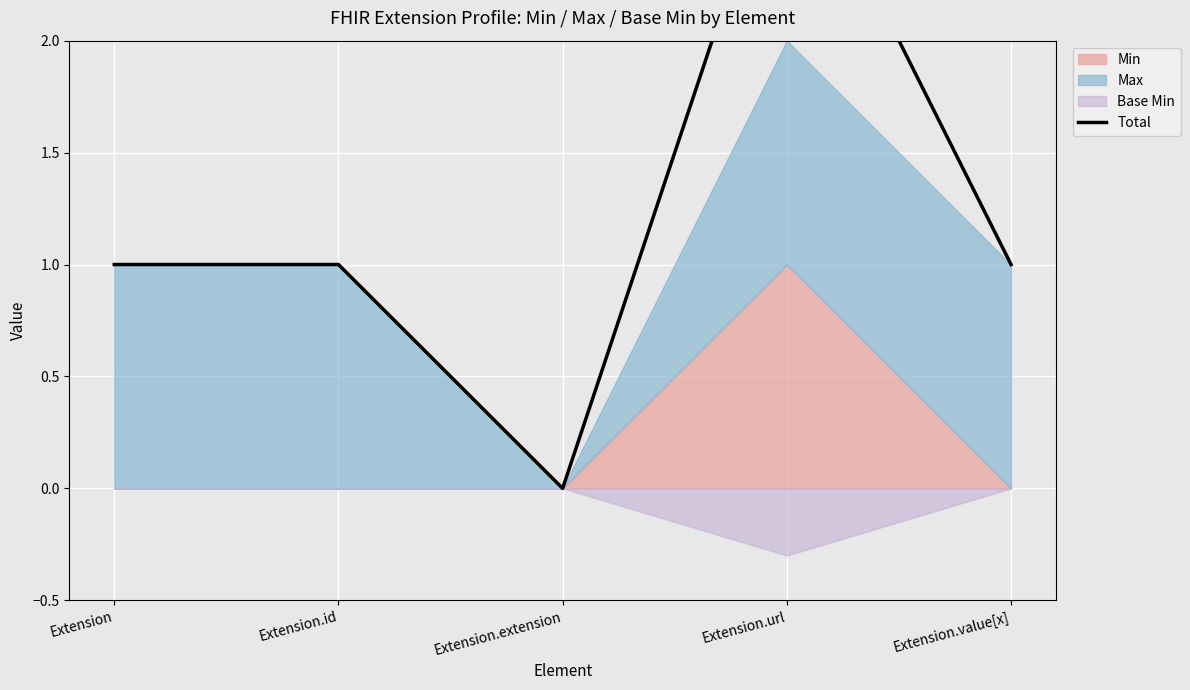

True or false: the data shows 0 at Extension.id.

False